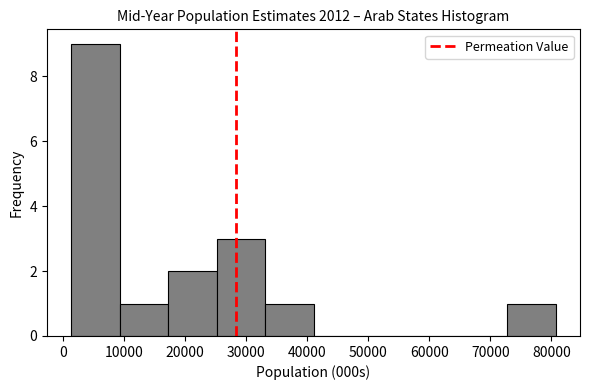

Which range on the x-axis has the tallest bar?

1000 to 9000